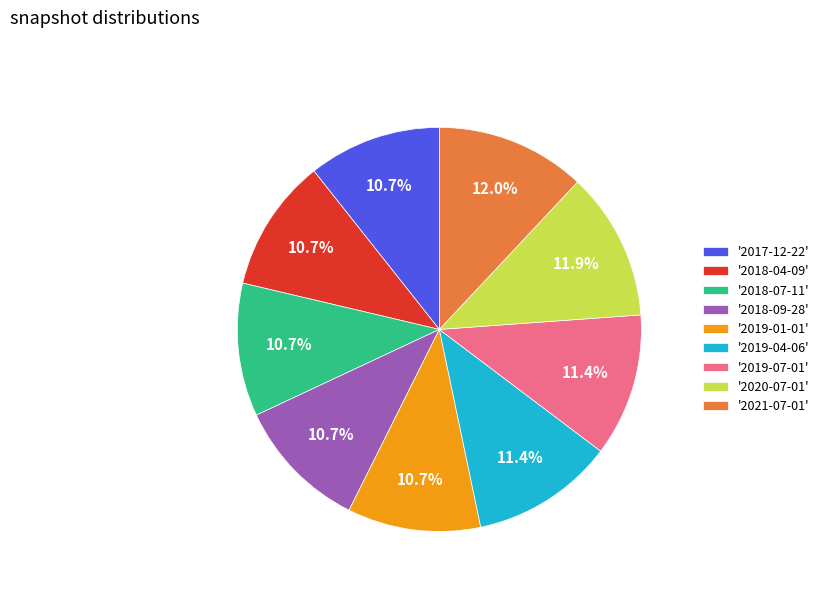

Combined, do '2018-07-11' and '2018-09-28' account for over 50%?

No